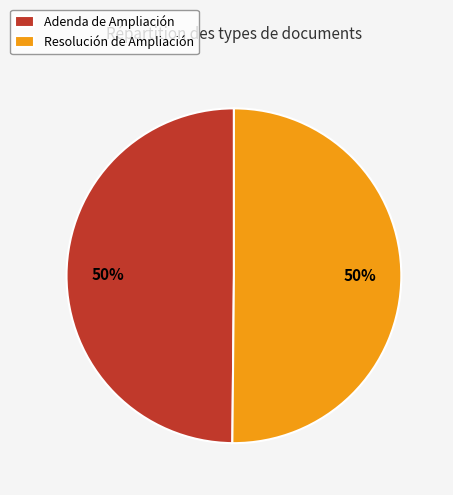

To the nearest percent, what is the average slice percentage?

50%